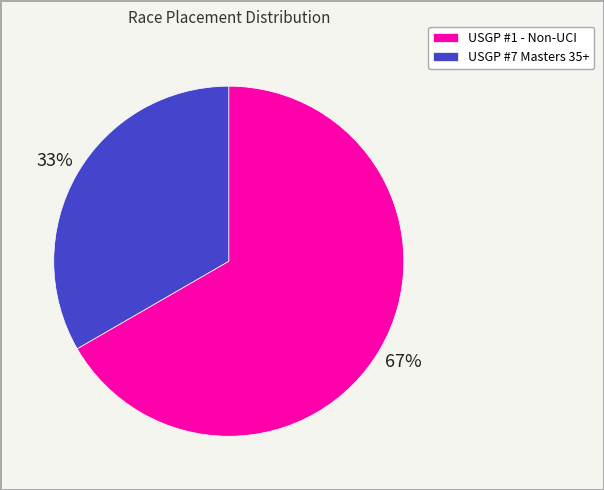

To the nearest percent, what is the combined percentage of USGP #1 - Non-UCI and USGP #7 Masters 35+?

100%